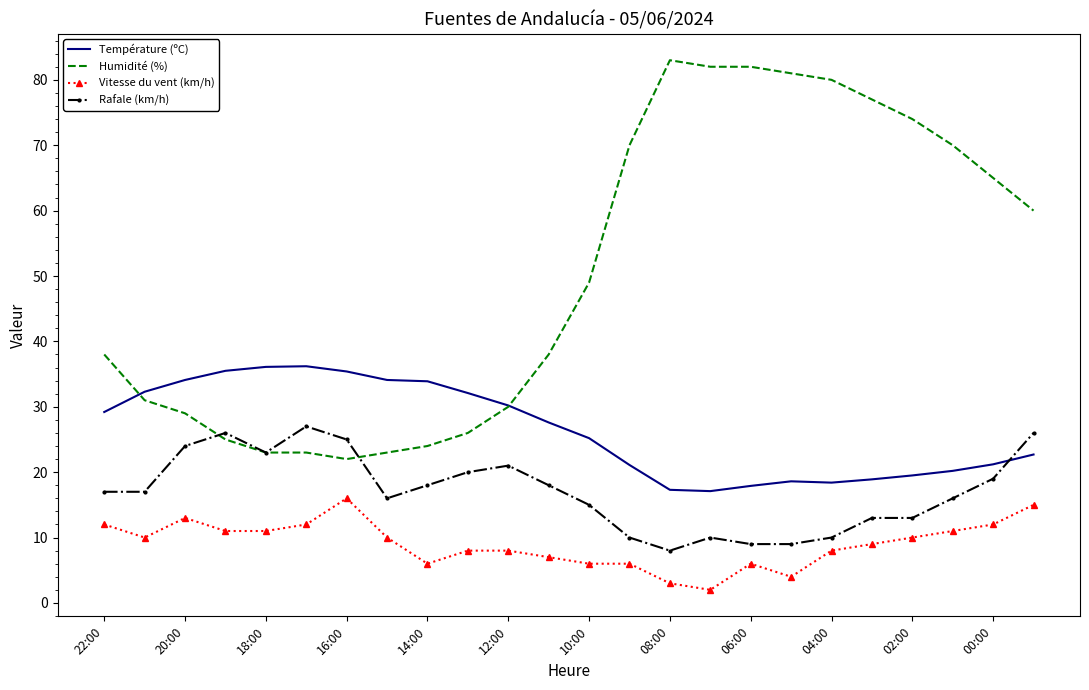

What is the smallest value displayed?

2.0